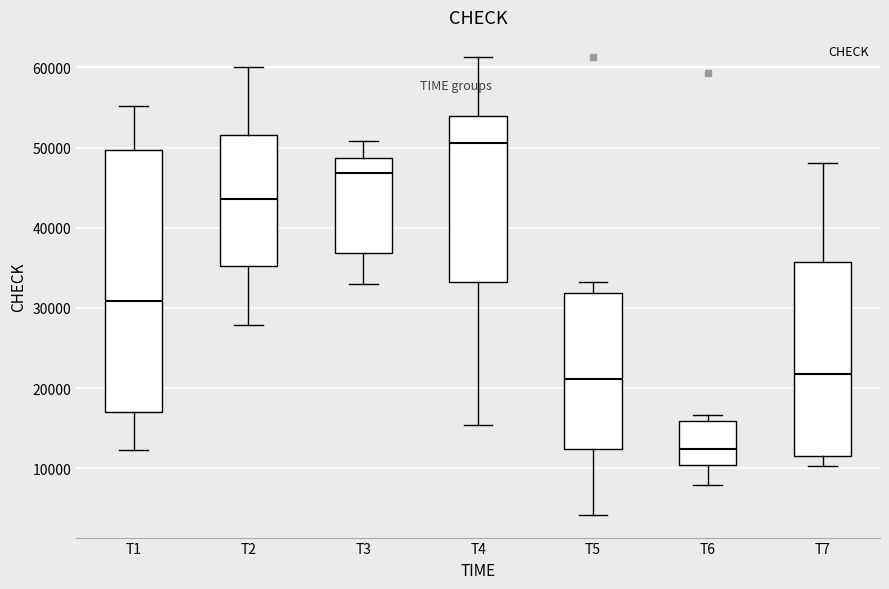

Comparing the boxes themselves (not the whiskers), which one is the tallest?

T1